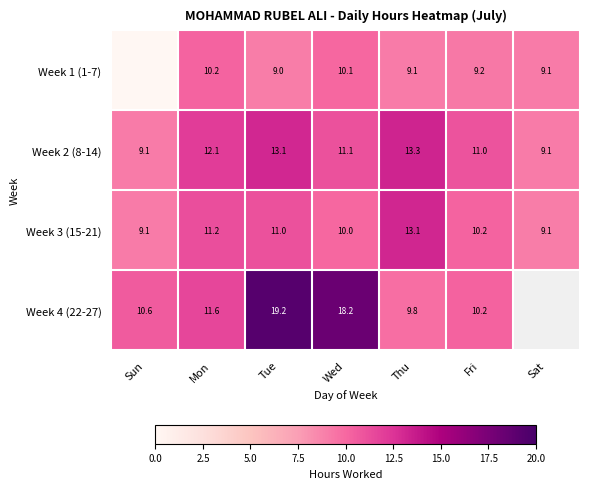

What is the maximum value for Week 3 (15-21)?

13.1